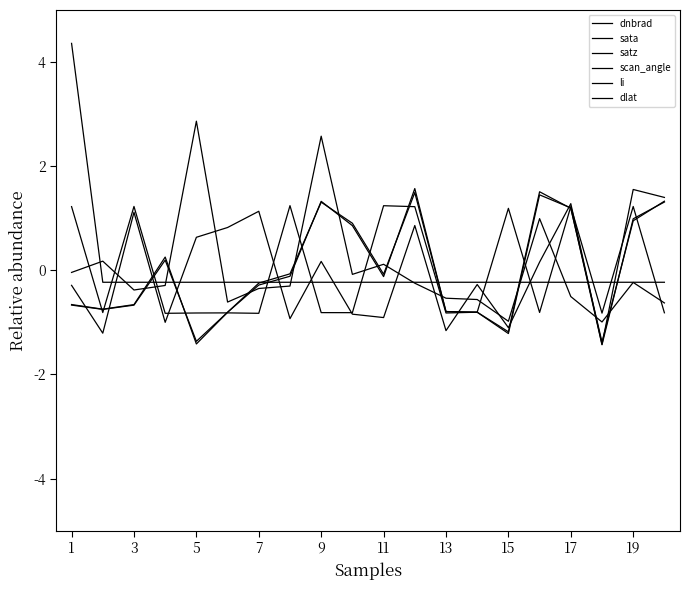

How many lines are shown in the chart?

6